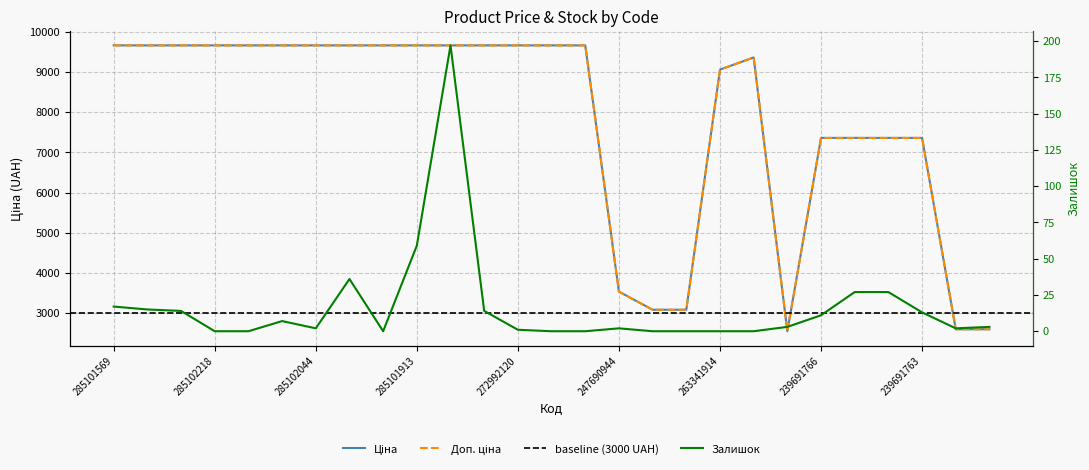

Is the value of Доп. ціна at 272992030 greater than the value of Залишок at 285101569?

Yes